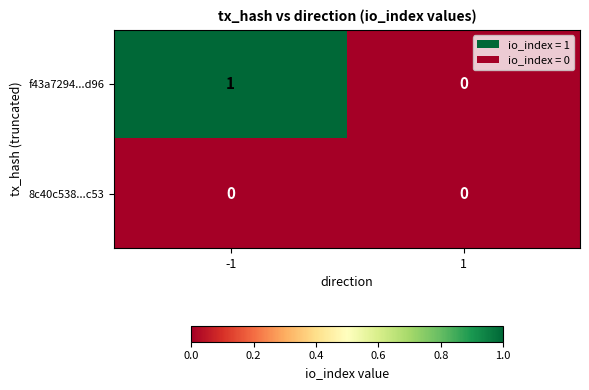

How many categories are shown in the chart?

2